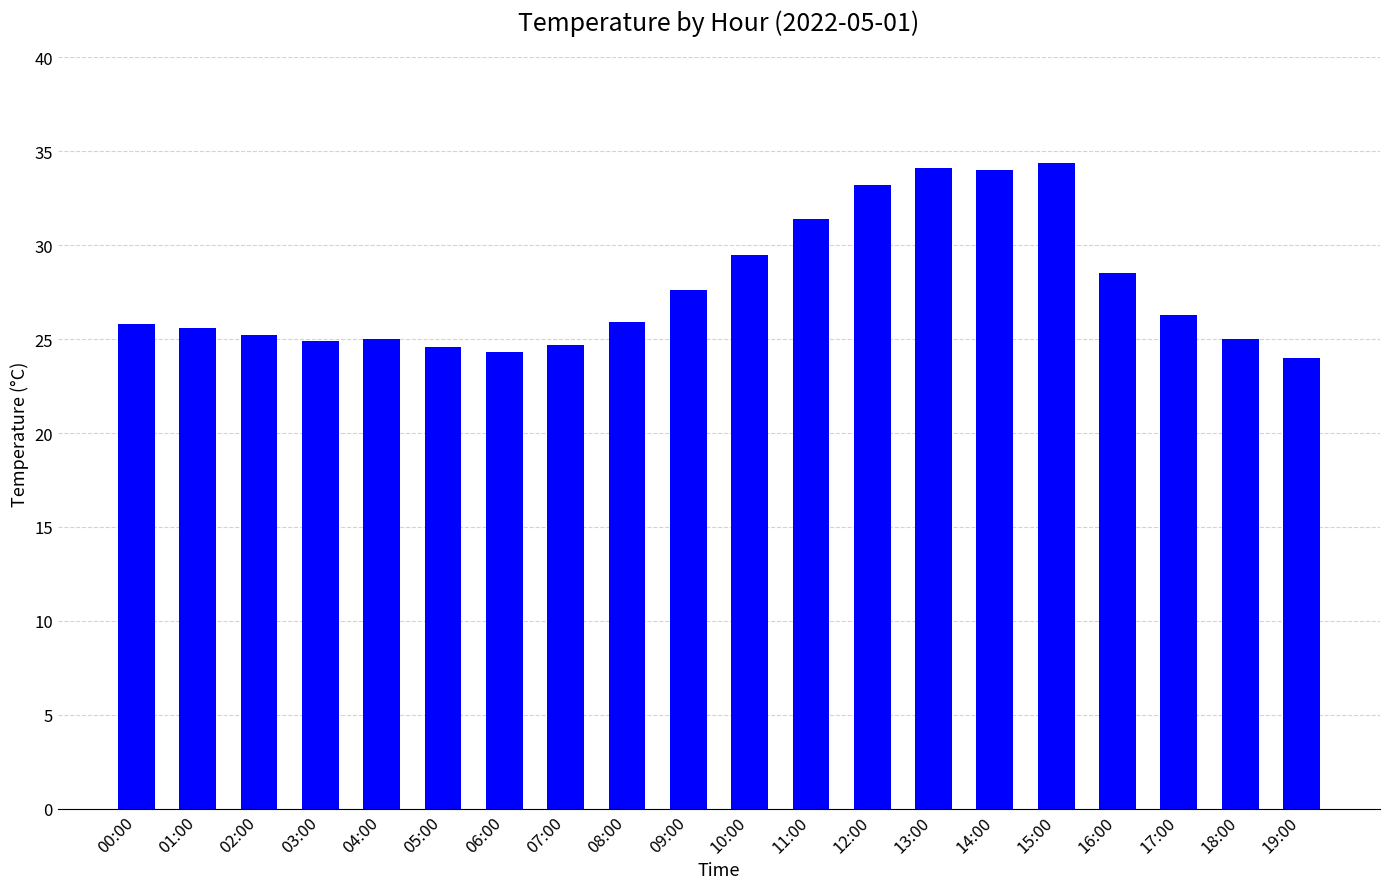

What is the change in value from 00:00 to 03:00?

-0.9